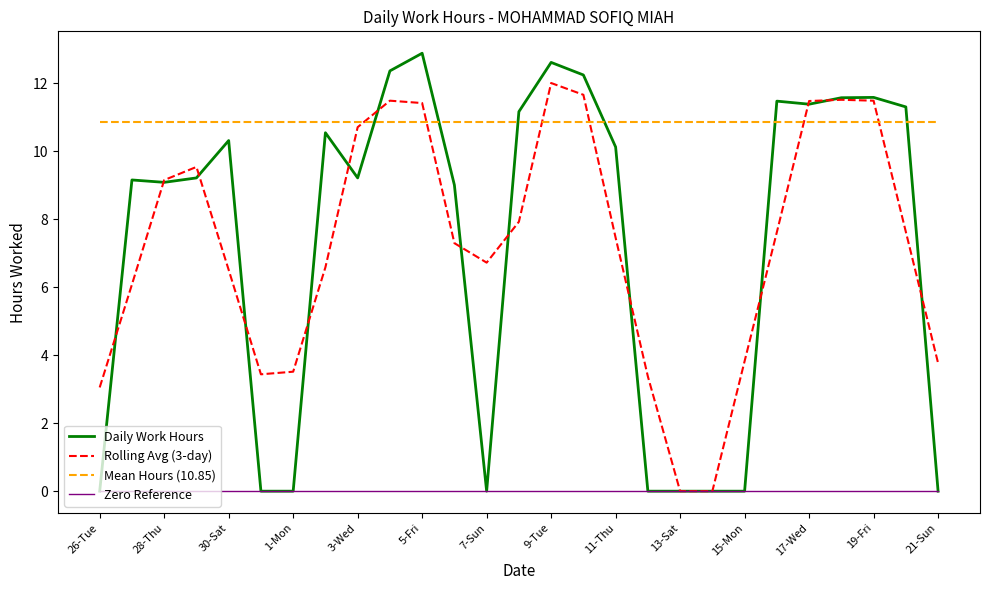

Count the number of categories in the chart.

27